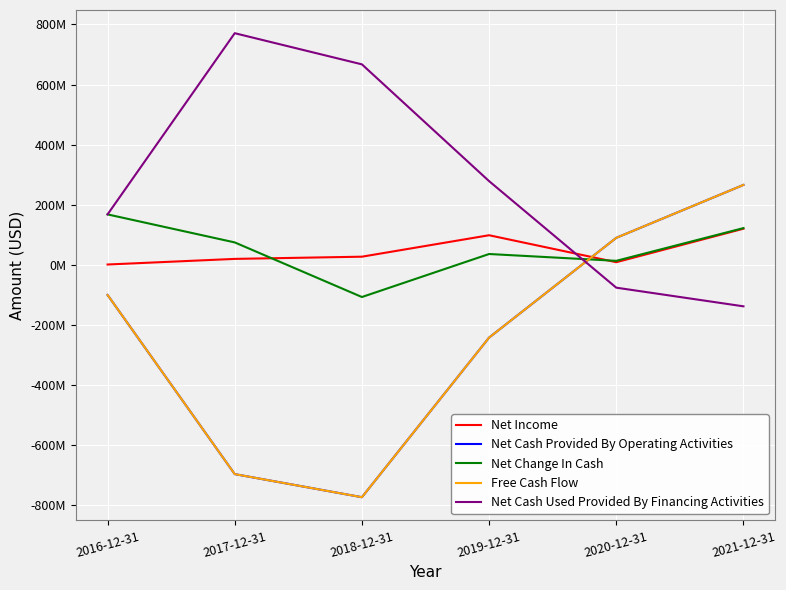

How many interior local valleys does the Free Cash Flow series have?

1